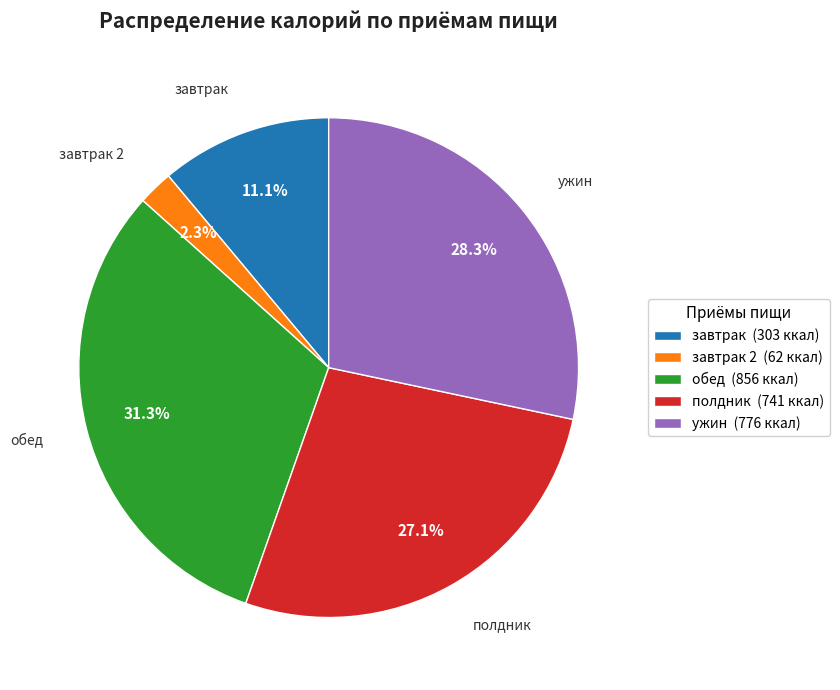

Is the sum of завтрак (303 ккал) and ужин (776 ккал) greater than half?

No